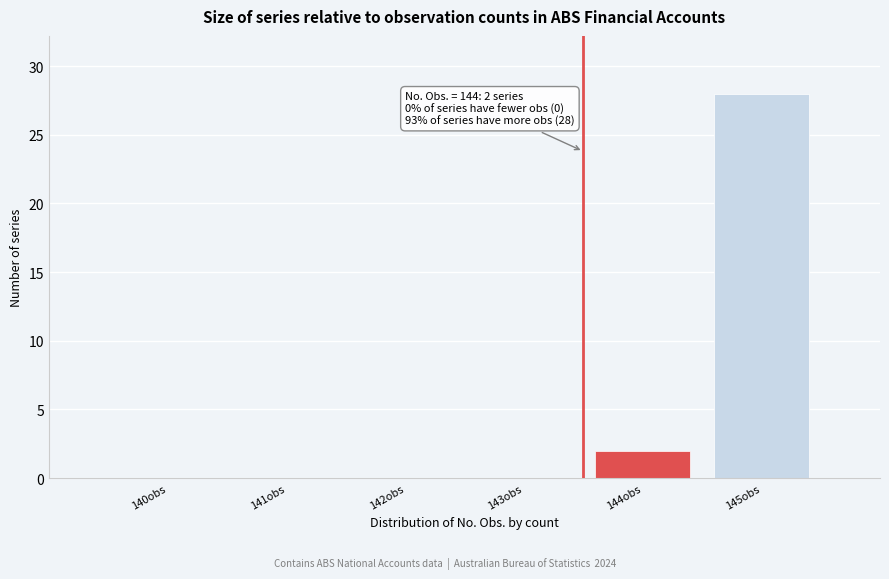

Reading left to right, what are all the values shown in this chart?

140obs=0	141obs=0	142obs=0	143obs=0	144obs=2	145obs=28